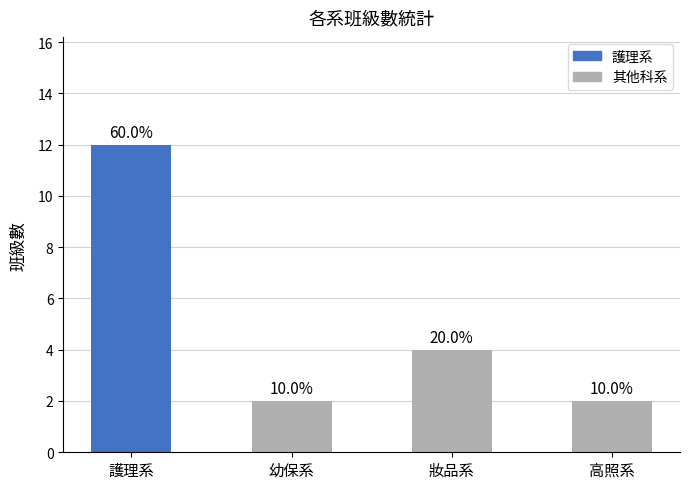

Which has a higher value, 高照系 or 妝品系?

妝品系